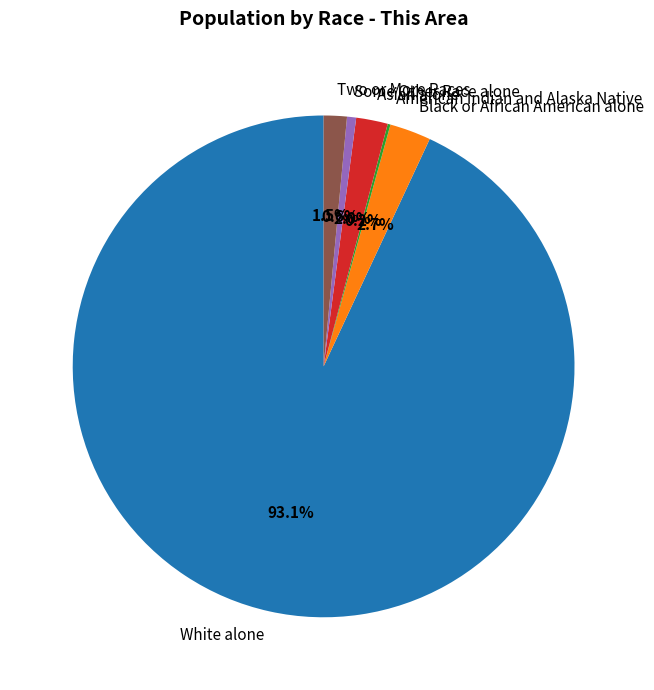

To the nearest percent, what portion does Asian alone represent?

2%